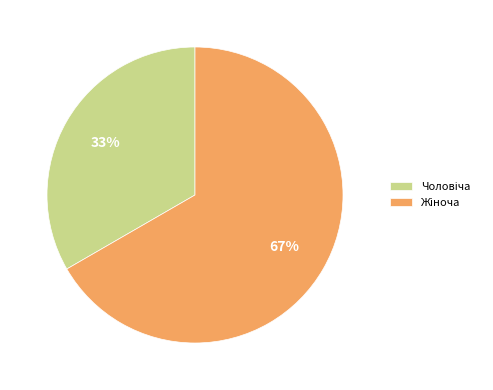

Count the number of slices in the pie.

2